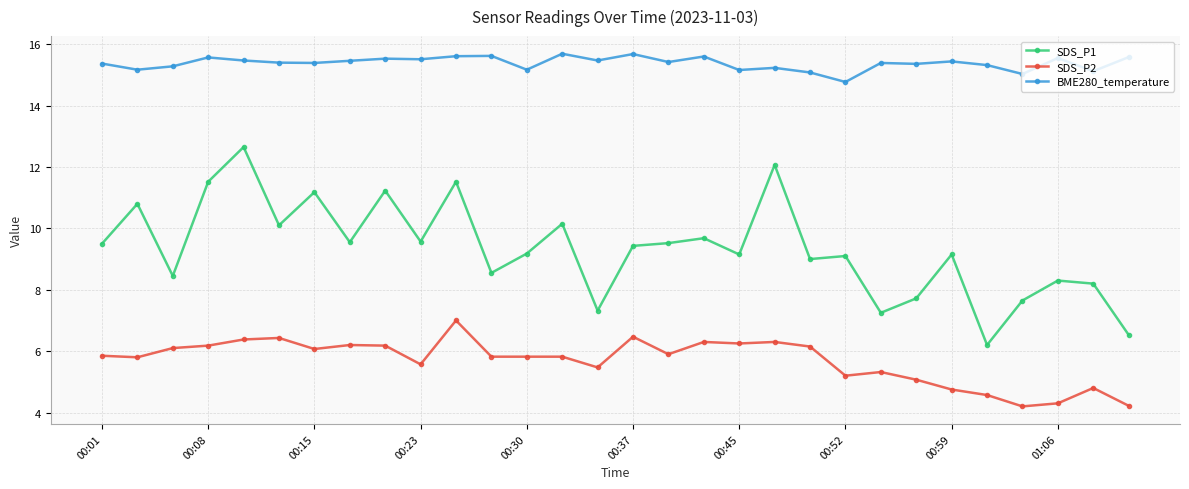

Which series has the largest range (max minus min)?

SDS_P1